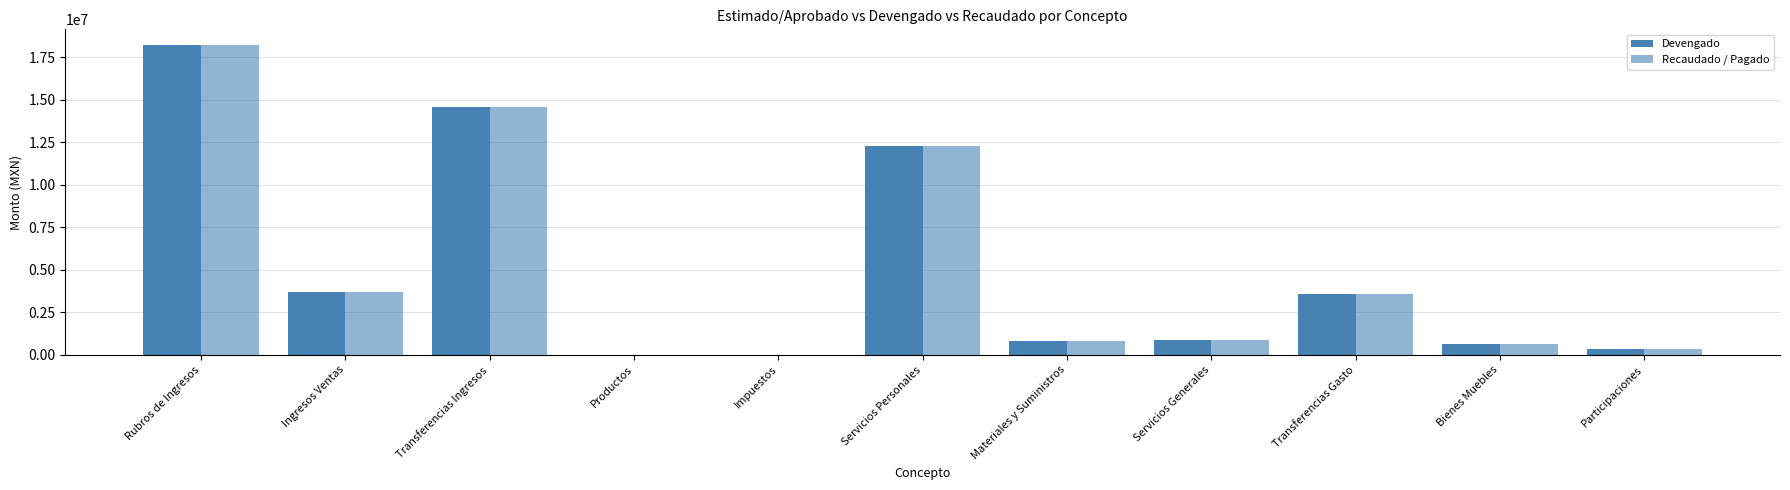

Is the value of Devengado at Servicios Personales greater than the value of Recaudado / Pagado at Productos?

Yes